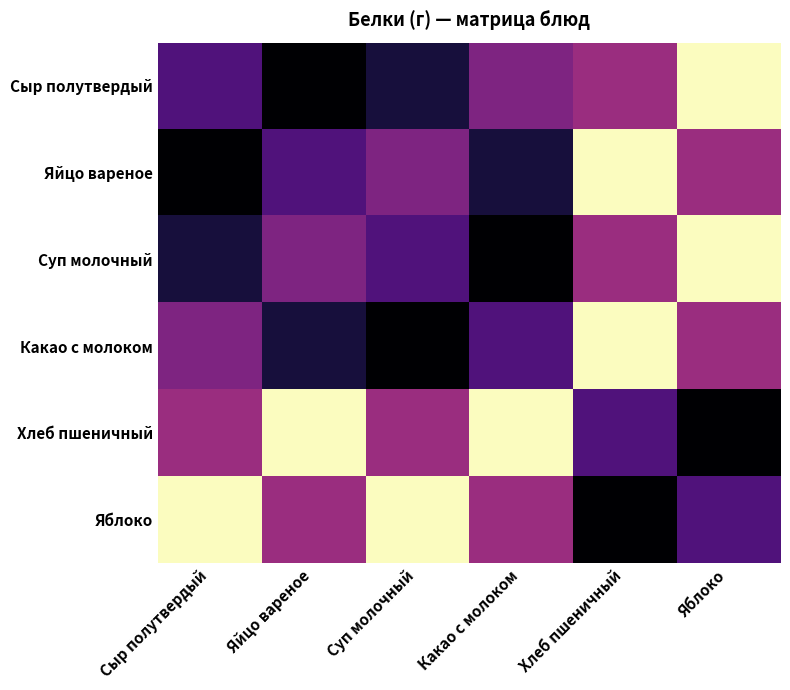

Rank the series by their maximum value, from highest to lowest.

Сыр полутвердый, Яйцо вареное, Суп молочный, Какао с молоком, Хлеб пшеничный, Яблоко